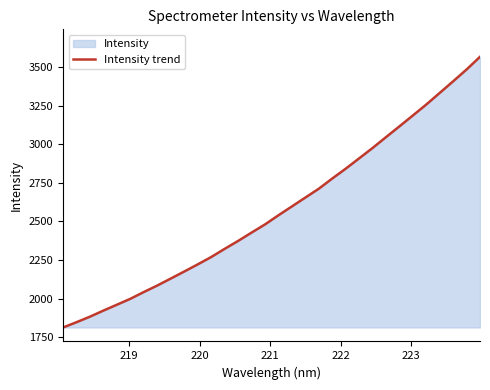

What is the smallest value displayed?

1811.9